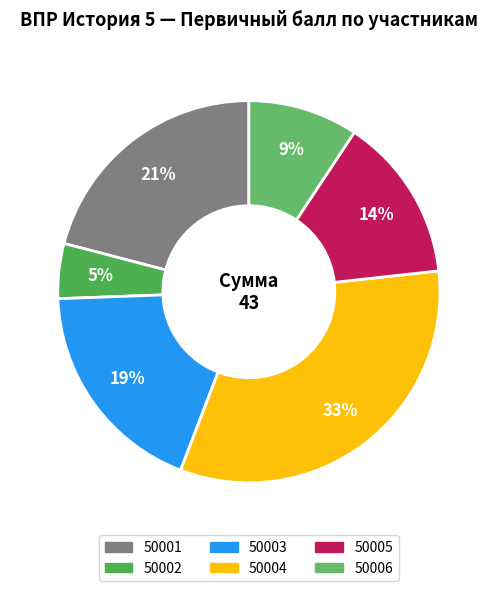

What is the largest slice in the pie chart?

50004